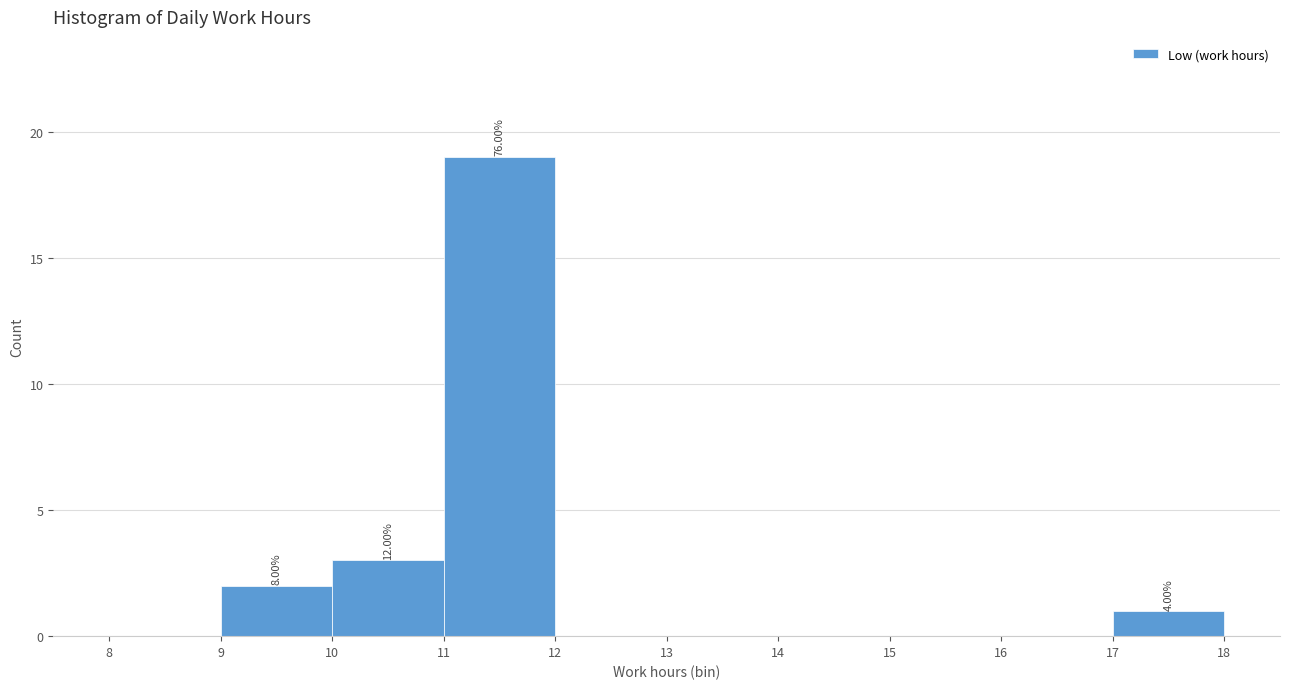

Over which range of the x-axis is the bar tallest?

11 to 12